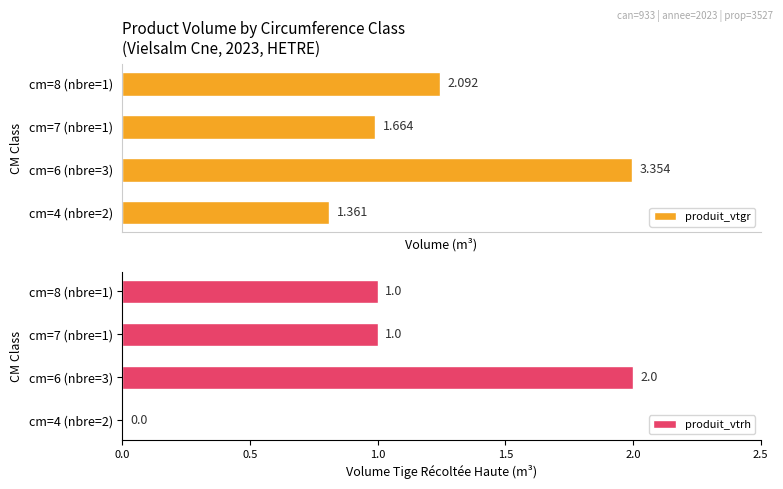

Rank the series at 0.0 from lowest to highest value.

produit_vtrh, produit_vtgr